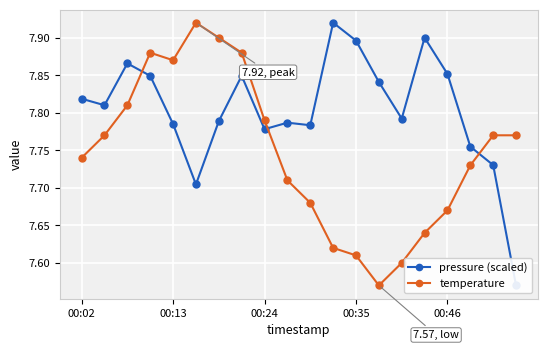

Which series has the widest spread of values?

pressure (scaled)